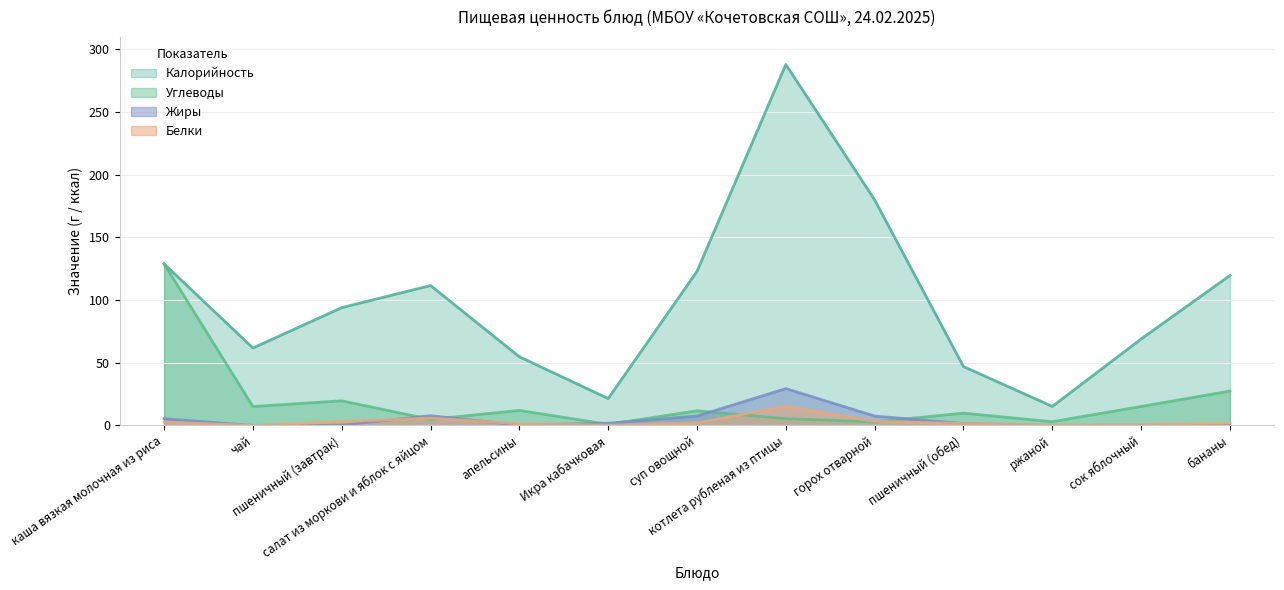

What are all the series names shown in the legend?

Калорийность, Углеводы, Жиры, Белки